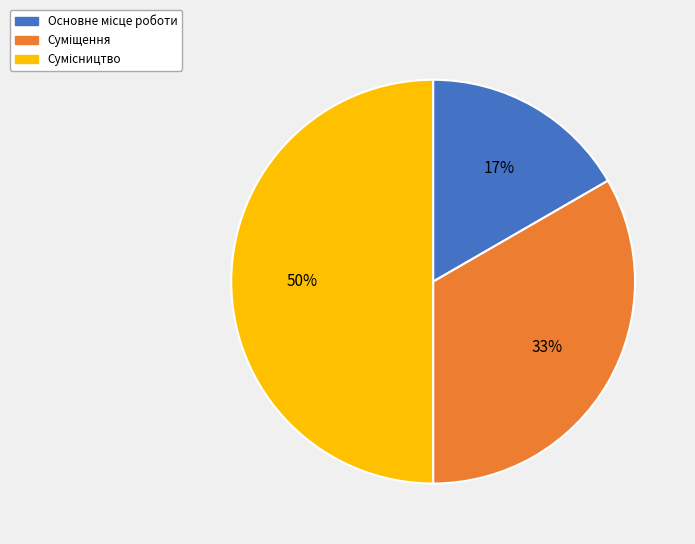

To the nearest percent, what is the difference between the largest and smallest slice percentages?

33%